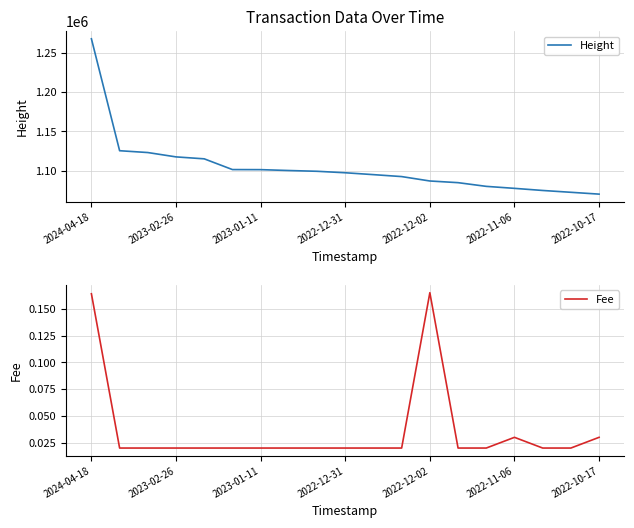

At which label does Height reach its minimum?

2022-10-17